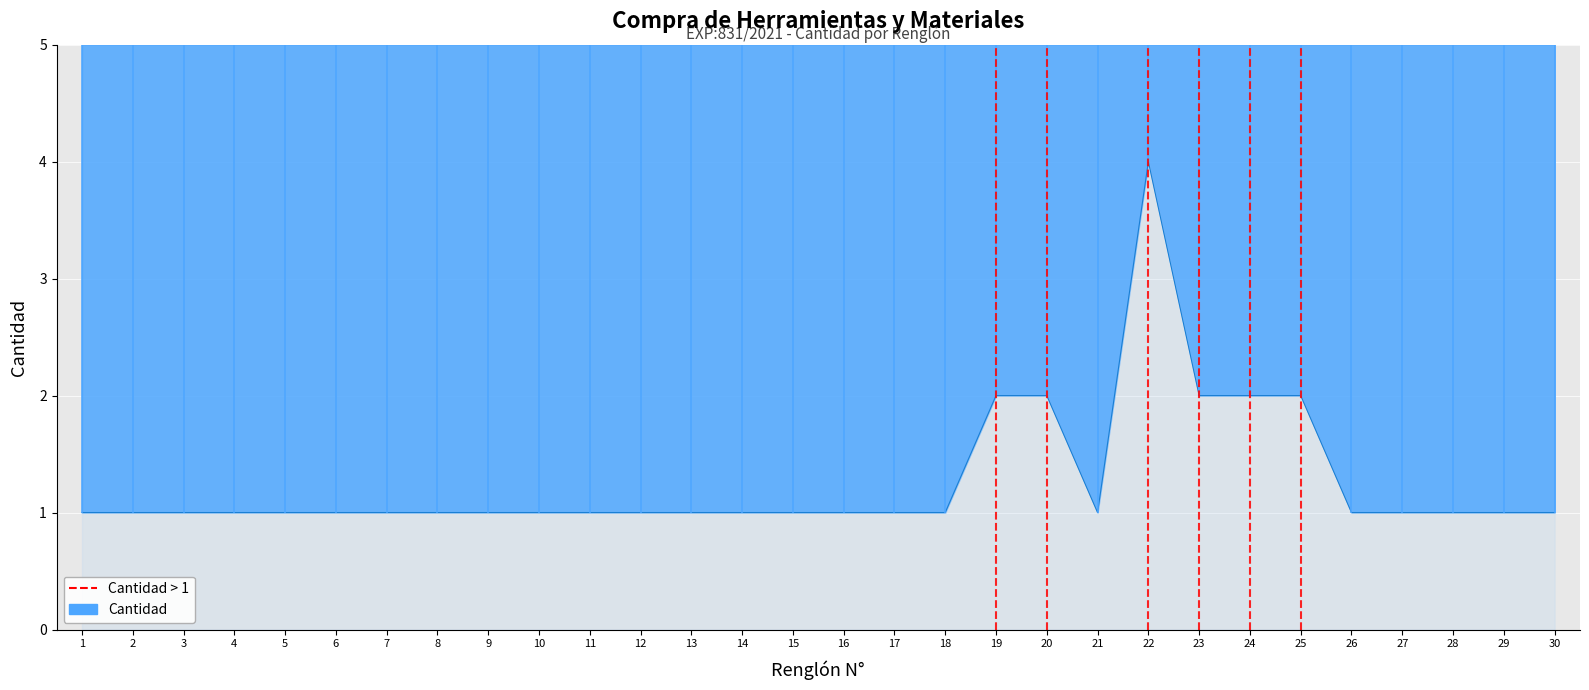

Rank the categories by value from lowest to highest.

1, 2, 3, 4, 5, 6, 7, 8, 9, 10, 11, 12, 13, 14, 15, 16, 17, 18, 21, 26, 27, 28, 29, 30, 19, 20, 23, 24, 25, 22